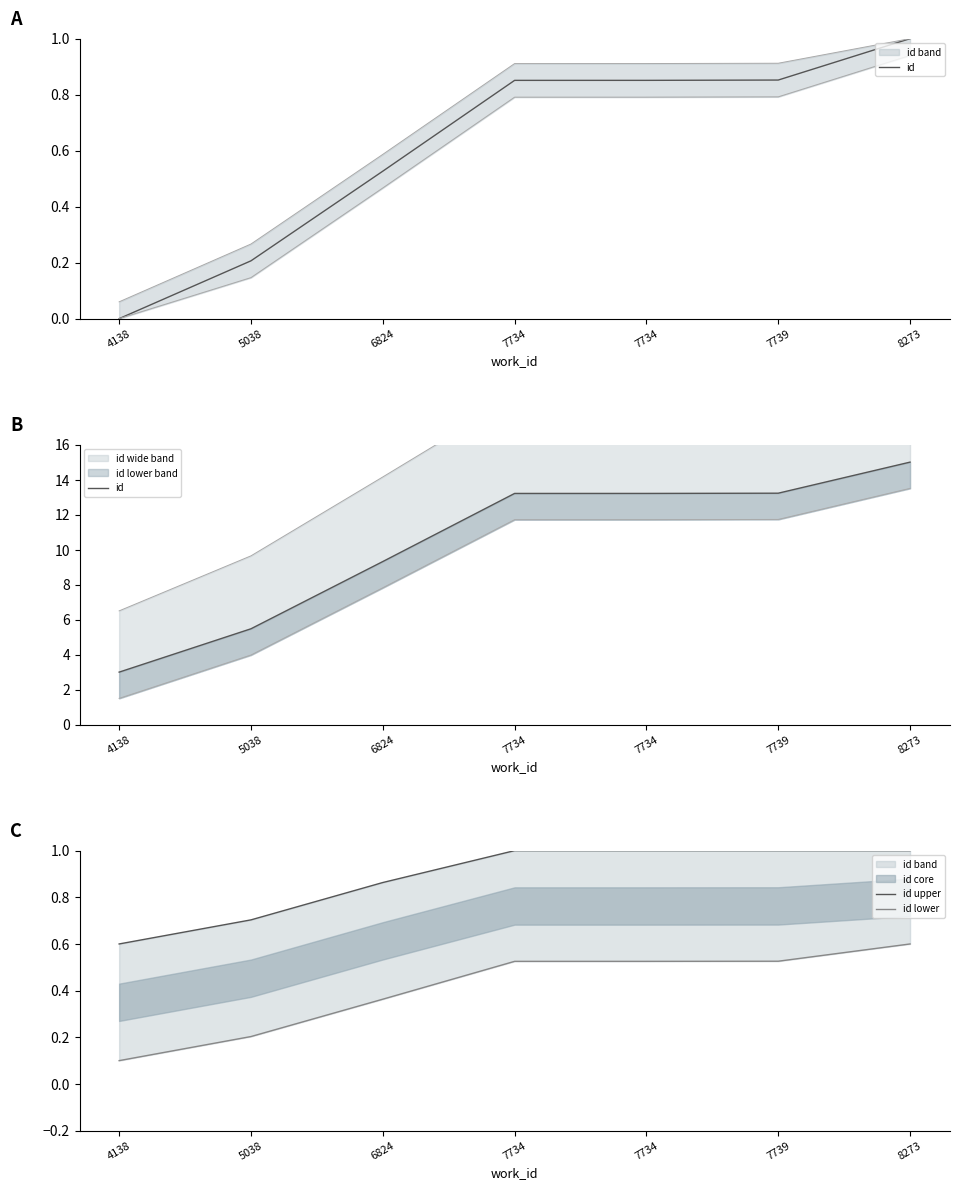

Reading left to right, list all the values displayed in this chart.

id: 4138=3.0	5038=5.5	6824=9.3	7734=13.2	7734=13.2	7739=13.2	8273=15.0
id upper: 4138=0.6	5038=0.7	6824=0.9	7734=1.0	7734=1.0	7739=1.0	8273=1.0
id lower: 4138=0.1	5038=0.2	6824=0.4	7734=0.5	7734=0.5	7739=0.5	8273=0.6